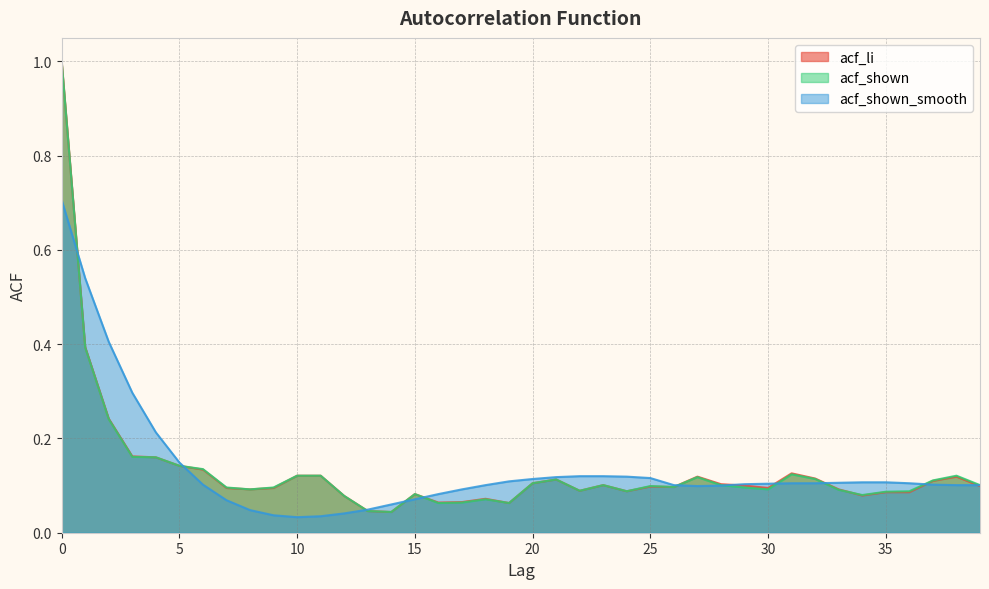

What are all the series names shown in the legend?

acf_li, acf_shown, acf_shown_smooth